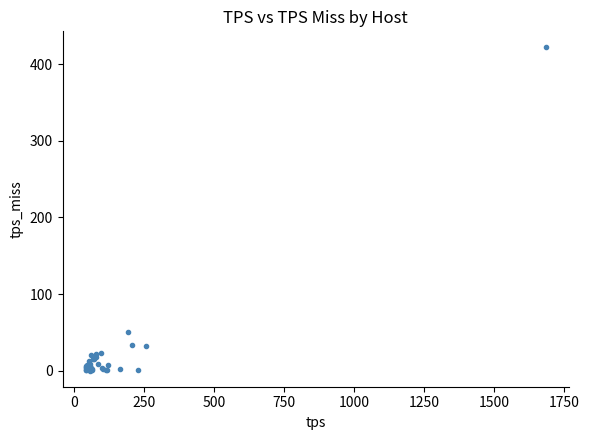

What Y value in the scatter plot is closest to 211?

51.1